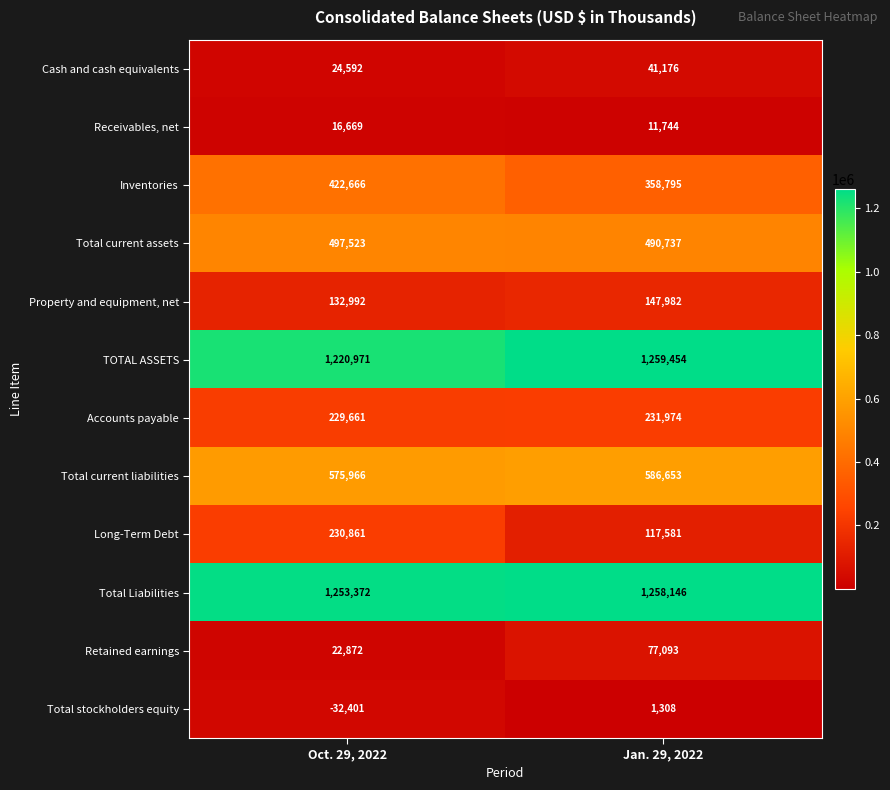

What is the smallest value displayed?

-32401